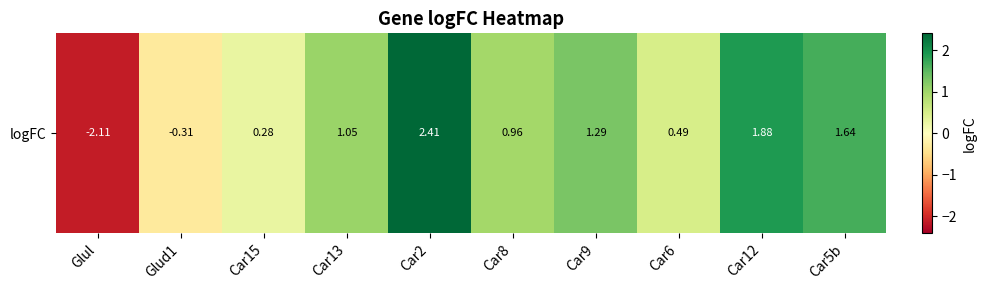

Count the number of values greater than 1.

5